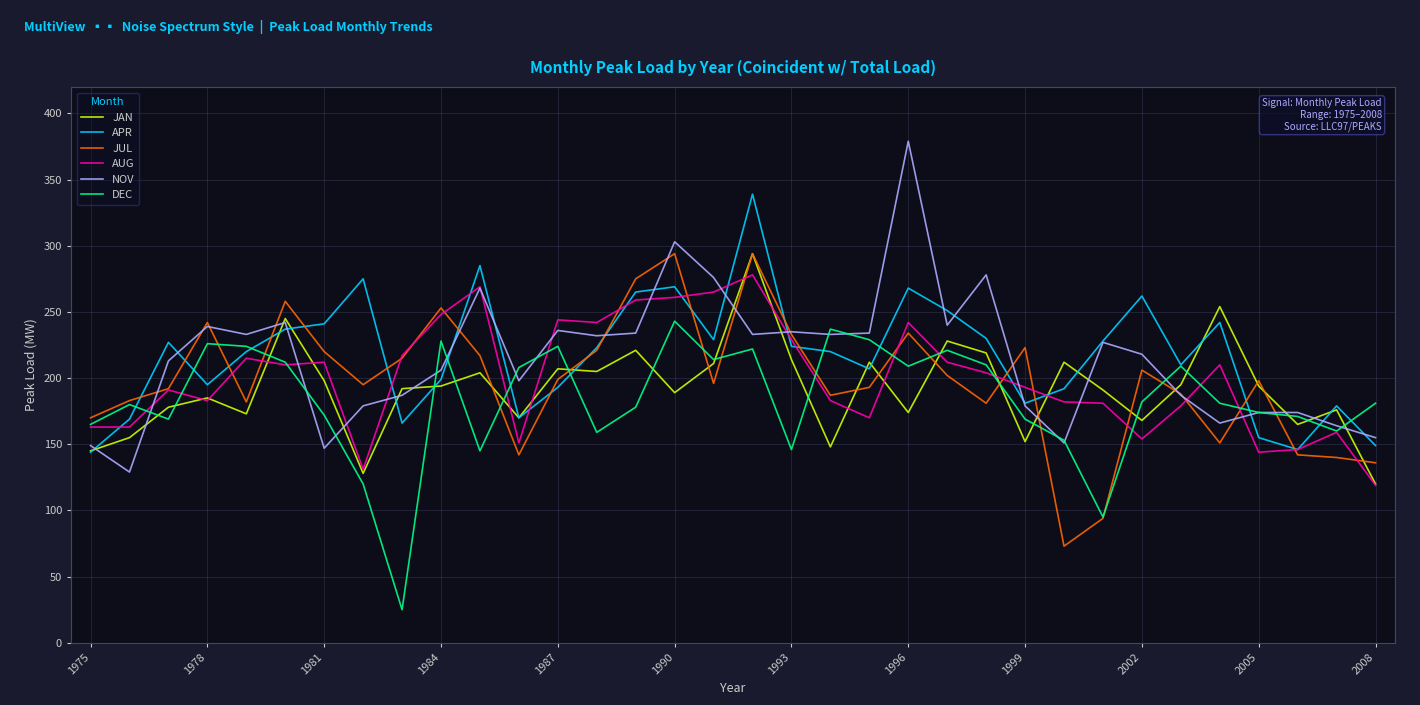

What is the minimum value shown in the chart?

25